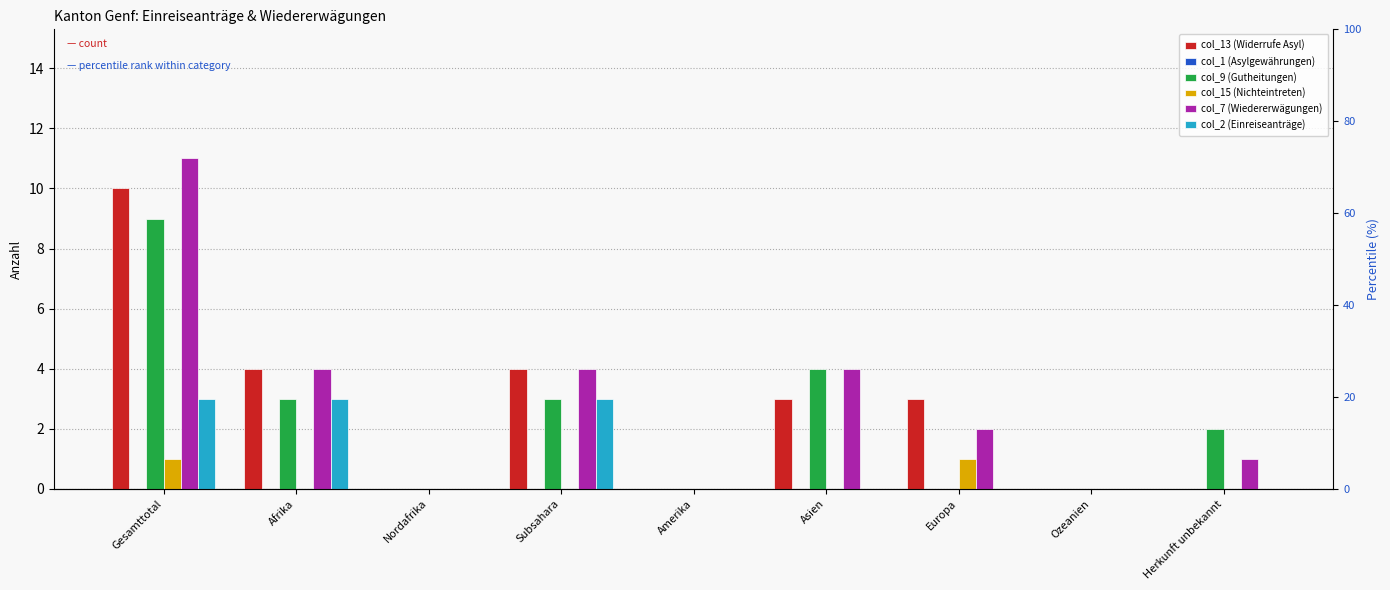

Where is col_1 (Asylgewährungen) nearest to the value 0?

Gesamttotal